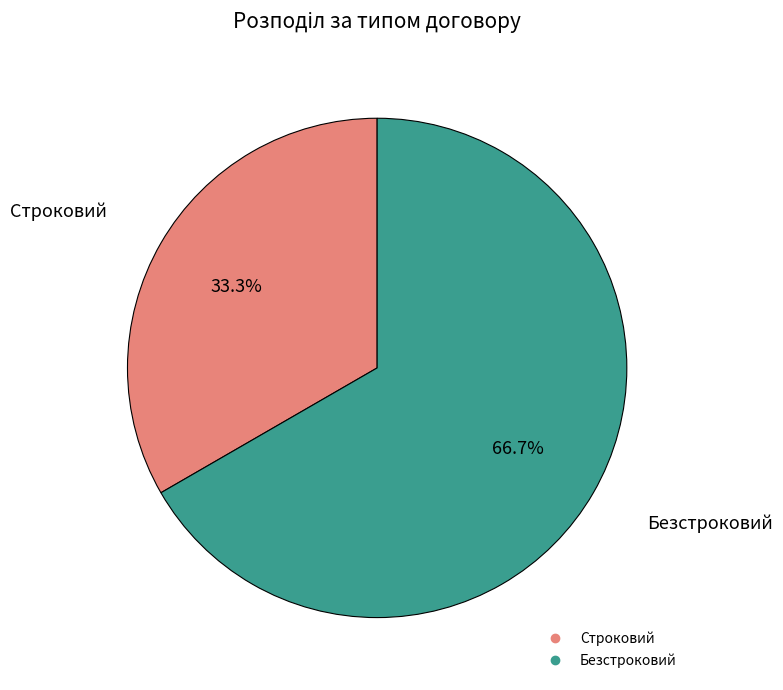

Which slice represents more than half of the pie?

Безстроковий